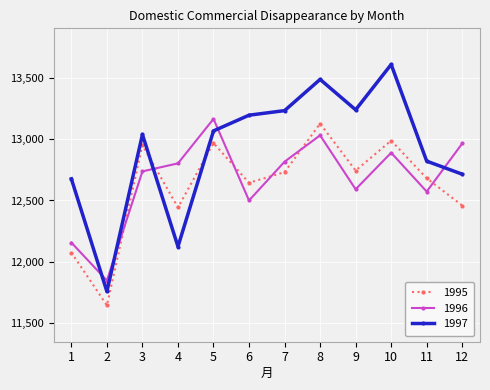

List the series in order of their overall mean, lowest first.

1995, 1996, 1997